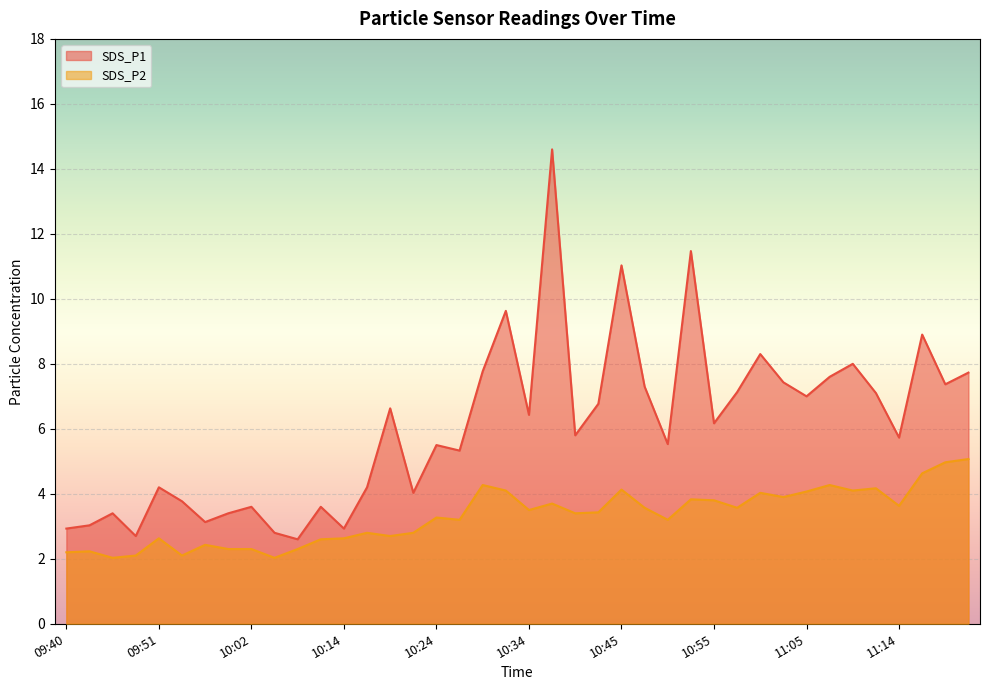

Count the number of categories in the chart.

40